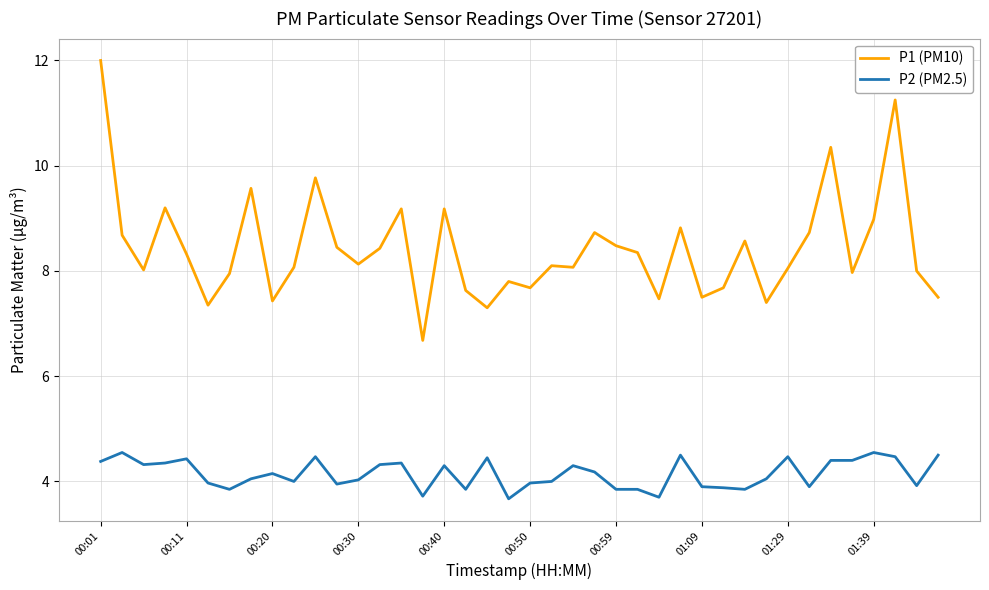

List the series in order of their peak value, highest first.

P1 (PM10), P2 (PM2.5)